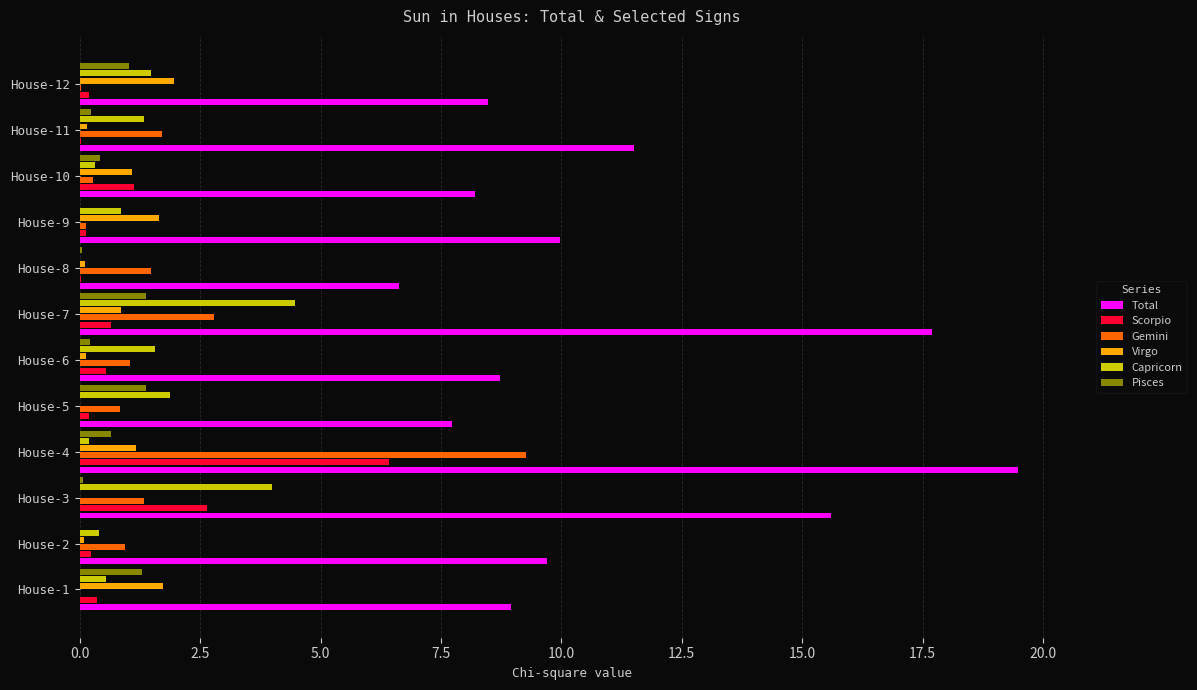

What is the sum of all Capricorn values?

17.1